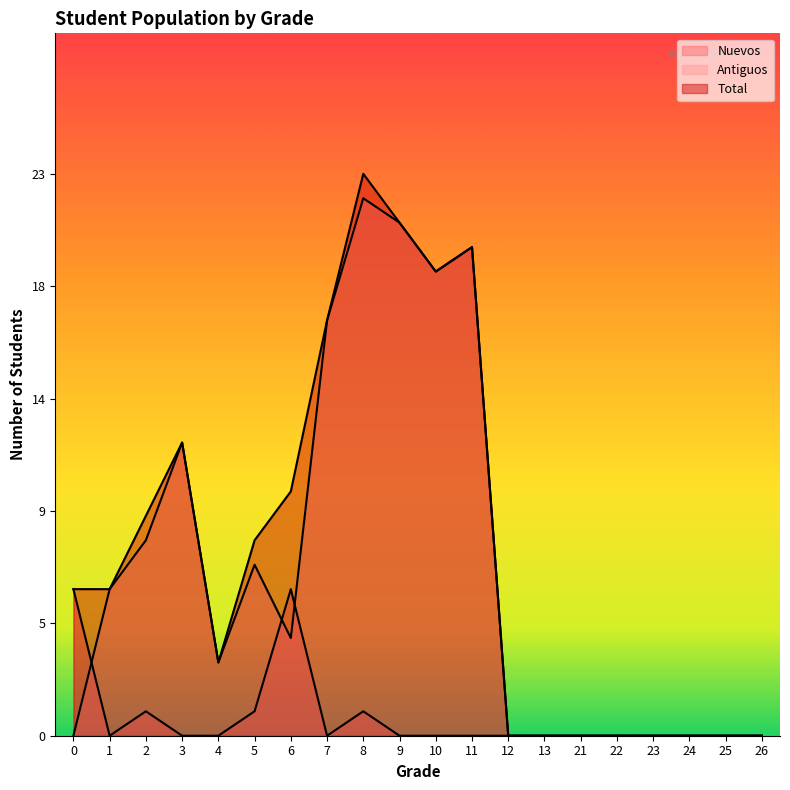

At which category does Antiguos reach its first local valley?

4